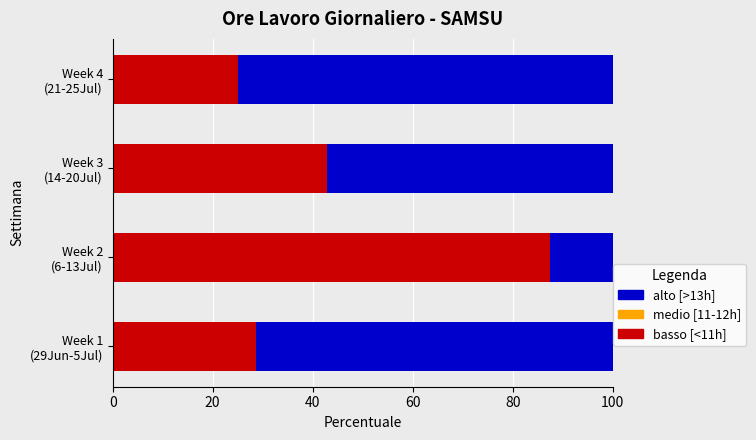

Count the number of categories in the chart.

4